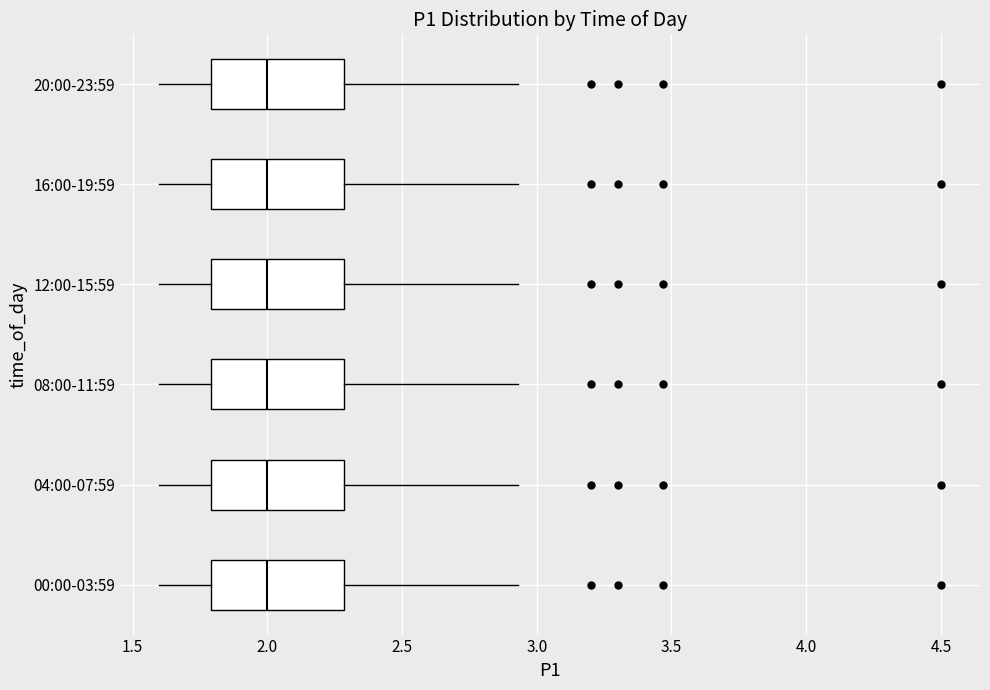

Reading bottom to top, read every box against the x-axis: the position of its median line, the range the box covers, and the ends of its whiskers. The values are not printed on the chart, so give them approximately, as read against the axis.

00:00-03:59: median 2.00, box 1.80 to 2.30, whiskers 1.60 to 2.95
04:00-07:59: median 2.00, box 1.80 to 2.30, whiskers 1.60 to 2.95
08:00-11:59: median 2.00, box 1.80 to 2.30, whiskers 1.60 to 2.95
12:00-15:59: median 2.00, box 1.80 to 2.30, whiskers 1.60 to 2.95
16:00-19:59: median 2.00, box 1.80 to 2.30, whiskers 1.60 to 2.95
20:00-23:59: median 2.00, box 1.80 to 2.30, whiskers 1.60 to 2.95